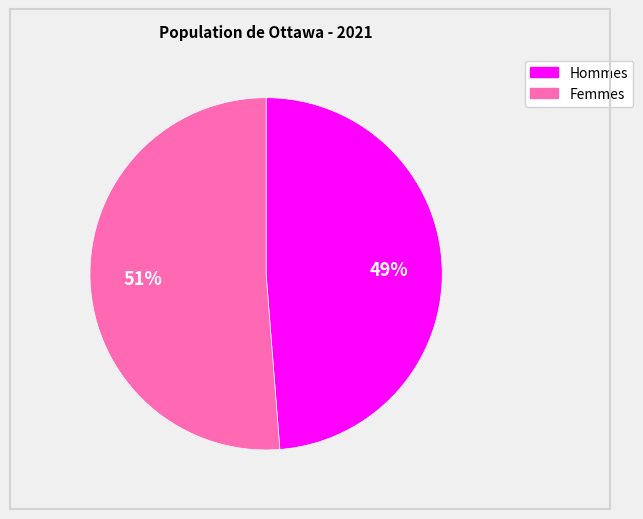

Does any single category account for the majority?

Yes